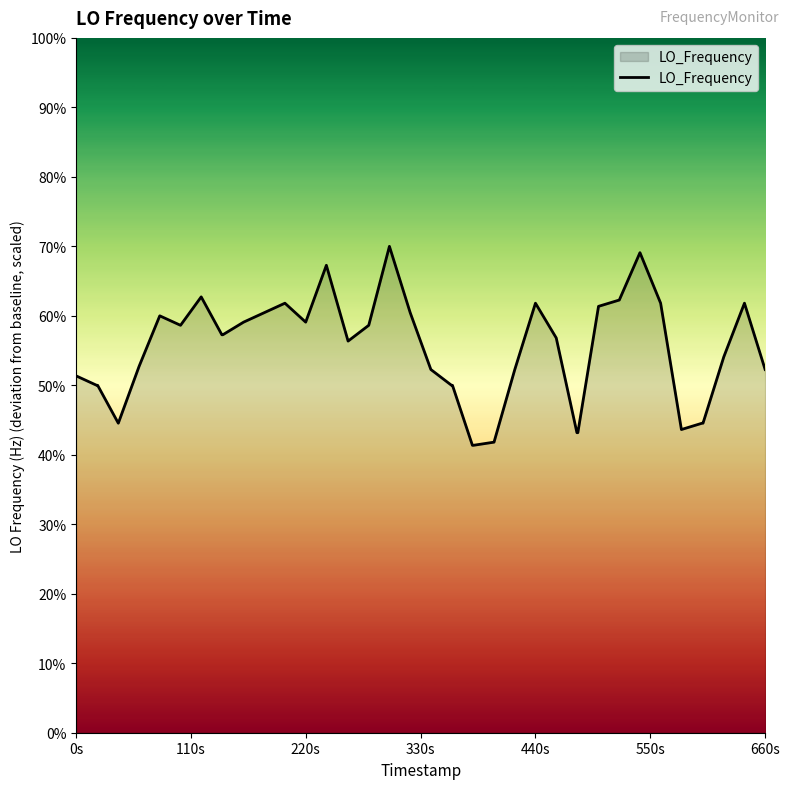

What is the minimum value shown in the chart?

41.4